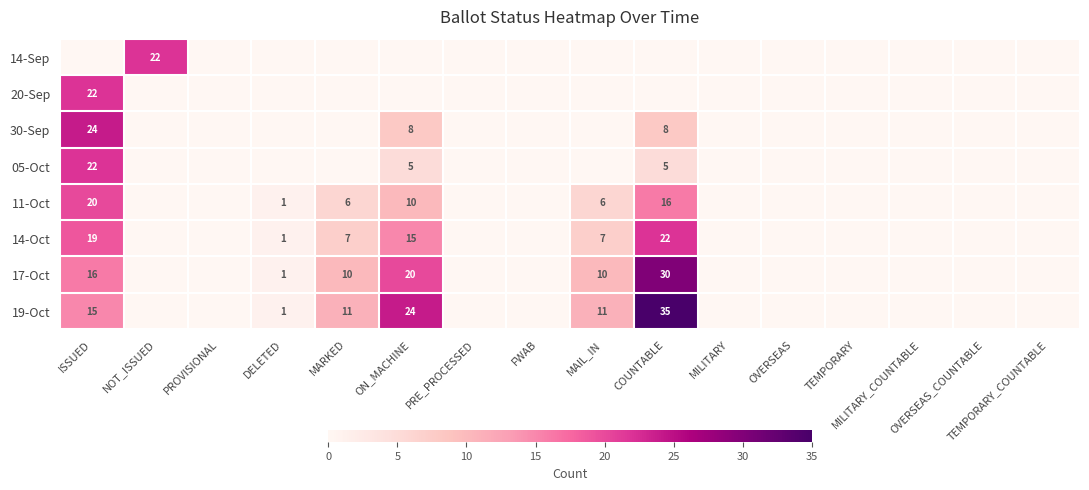

What is the sum of all 14-Sep values?

22